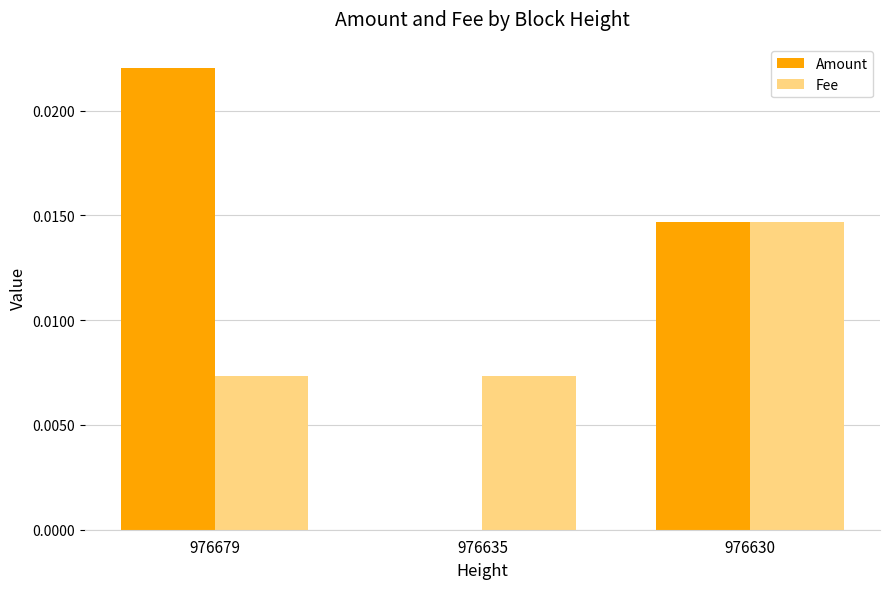

At which label does Fee reach its peak?

976630